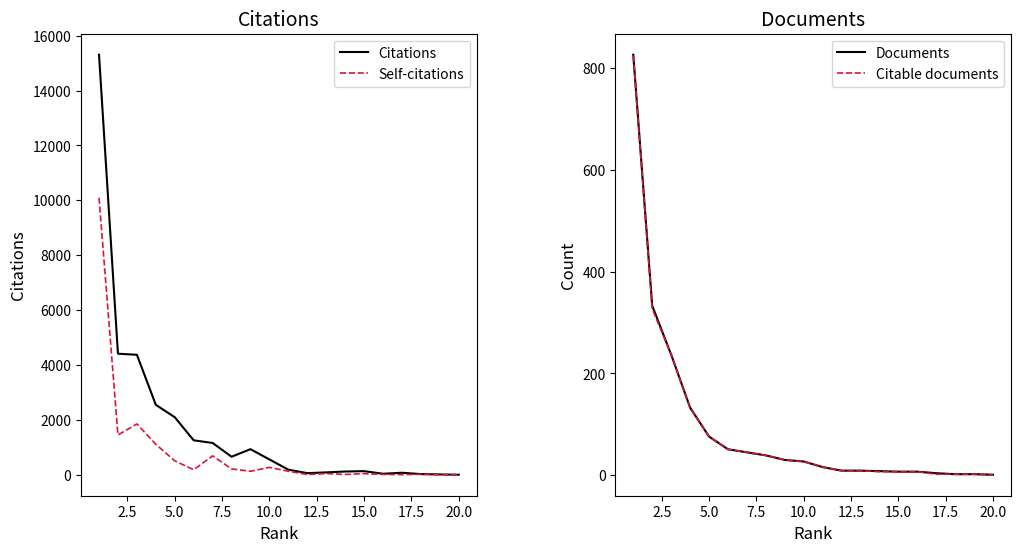

At how many categories does at least one series exceed 597?

9